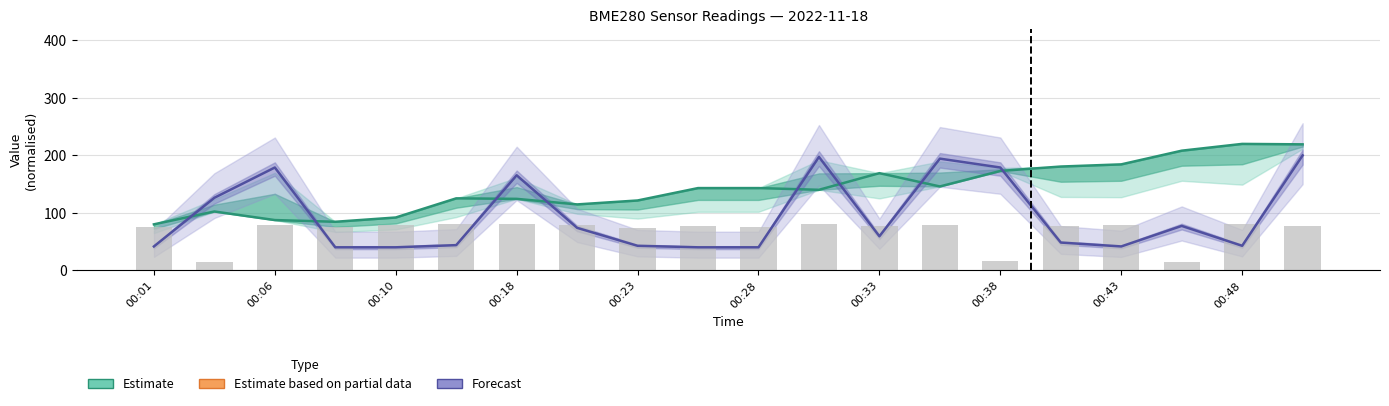

What is the difference between the maximum and minimum values in the Estimate series?

140.0